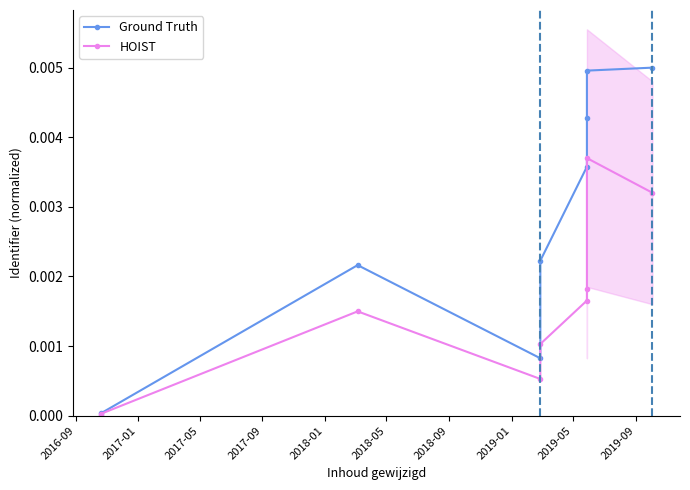

What position from the left is 2018-01?

5